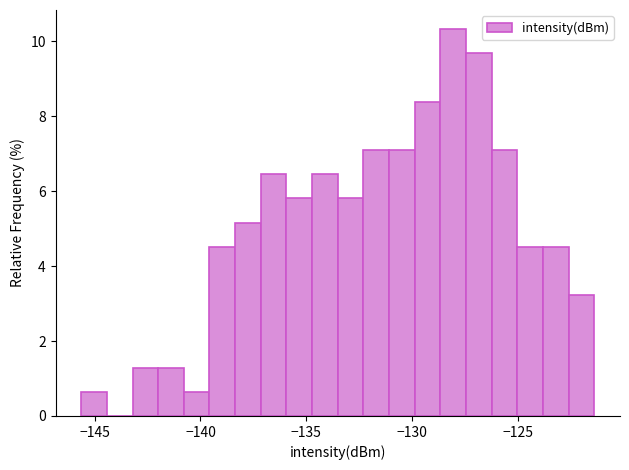

Around what value on the x-axis is the tallest bar? Give the approximate position of its centre, as read against the axis.

-128.0